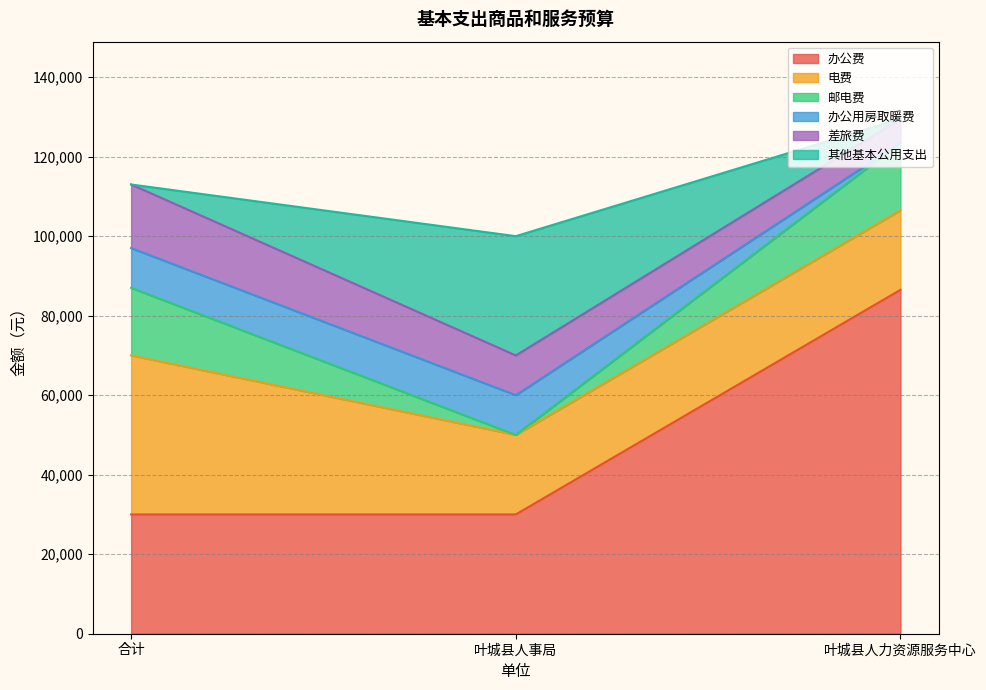

Reading left to right, list all the values displayed in this chart.

办公费: 合计=30000	叶城县人事局=30000	叶城县人力资源服务中心=86500
电费: 合计=40000	叶城县人事局=20000	叶城县人力资源服务中心=20000
邮电费: 合计=17000	叶城县人事局=0	叶城县人力资源服务中心=17000
办公用房取暖费: 合计=10000	叶城县人事局=10000	叶城县人力资源服务中心=0
差旅费: 合计=16000	叶城县人事局=10000	叶城县人力资源服务中心=6000
其他基本公用支出: 合计=0	叶城县人事局=30000	叶城县人力资源服务中心=0